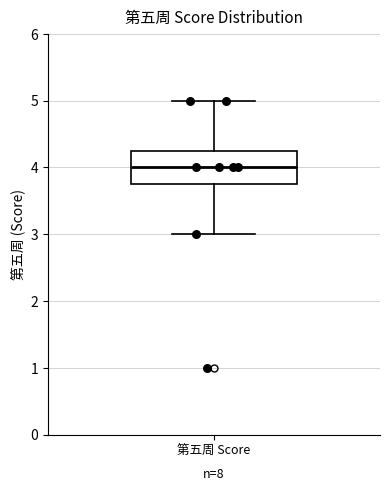

Transcribe this box plot: give where the median line is, the range the box spans, and where the two whiskers end, as read against the y-axis. The values are not printed on the chart, so give them approximately, as read against the axis.

median 4.0, box 3.8 to 4.3, whiskers 3.0 to 5.0